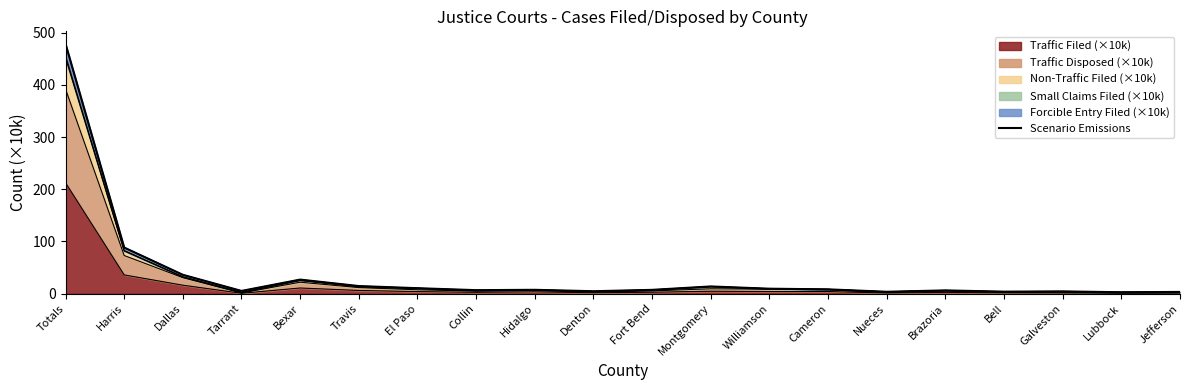

Reading right to left, list all the values displayed in this chart.

3.4	2.8	4.5	4.0	6.4	3.7	8.4	9.6	13.9	7.4	4.8	7.5	6.8	10.6	14.7	27.0	5.3	36.2	88.4	478.4